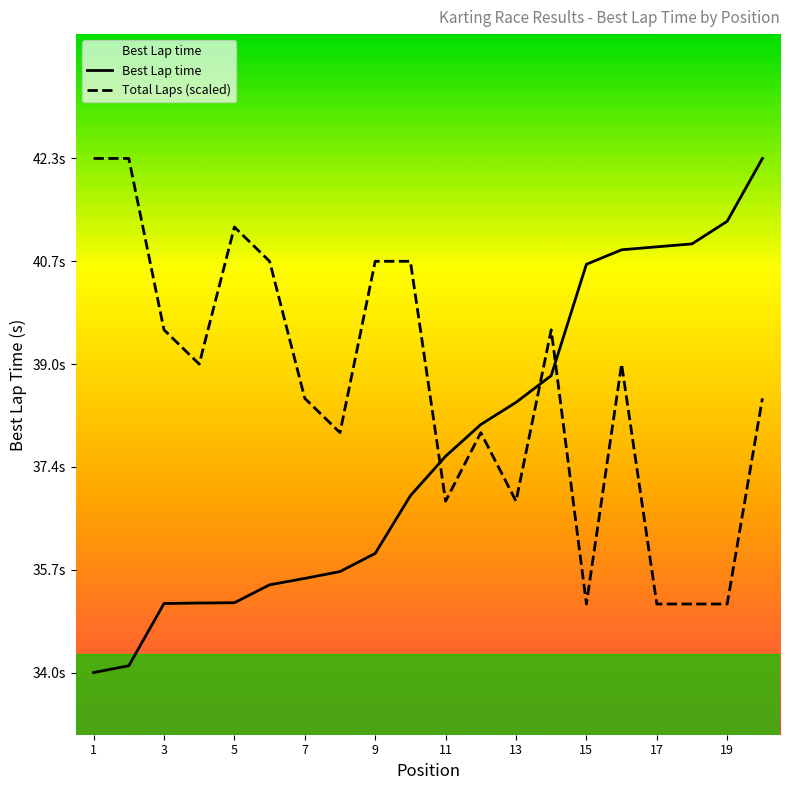

True or false: Best Lap time has more than 1 points higher than both neighbors.

False